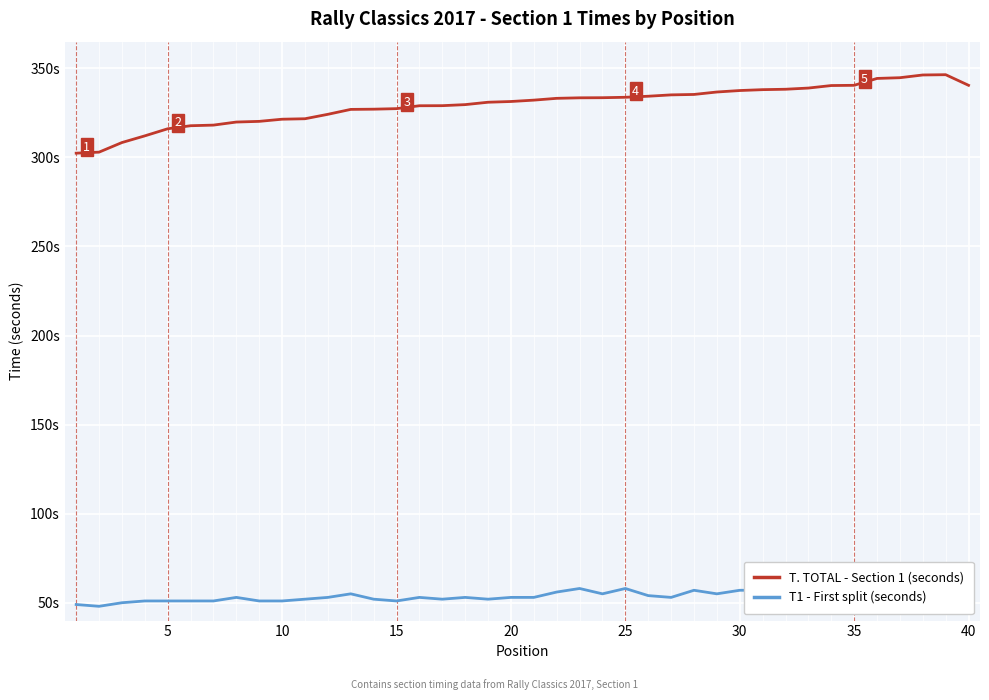

At how many categories does at least one series exceed 338?

10